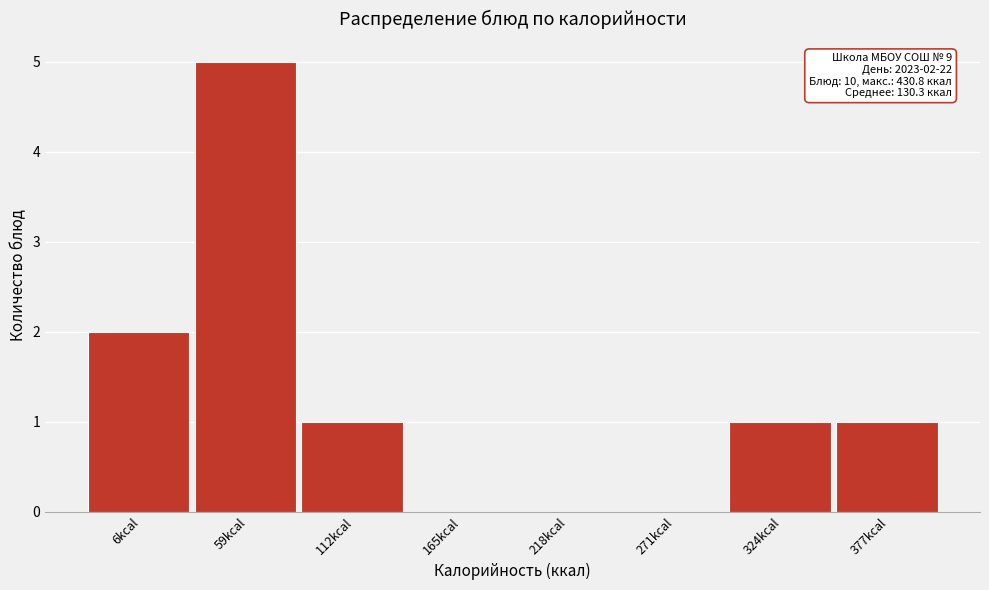

Reading left to right, extract all data points from this chart.

6kcal=2	59kcal=5	112kcal=1	165kcal=0	218kcal=0	271kcal=0	324kcal=1	377kcal=1